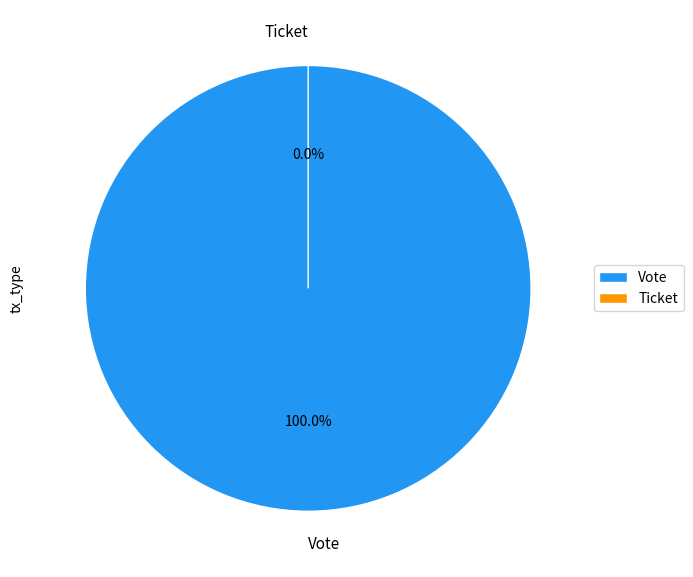

Rank the categories by value from lowest to highest.

Ticket, Vote